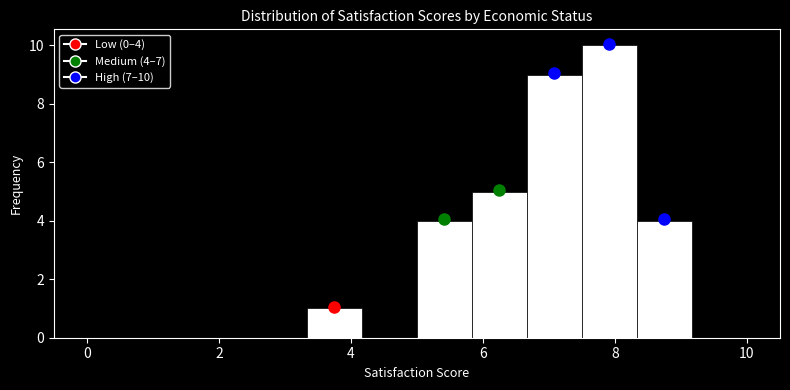

Over which range of the x-axis is the bar tallest?

7.6 to 8.4